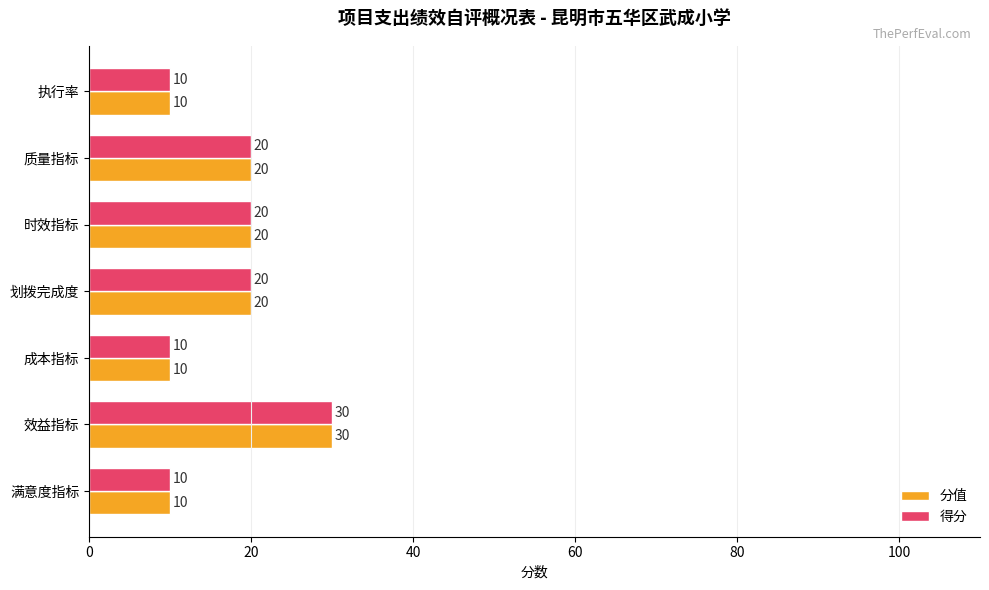

How many 分值 values are between 10 and 20?

6